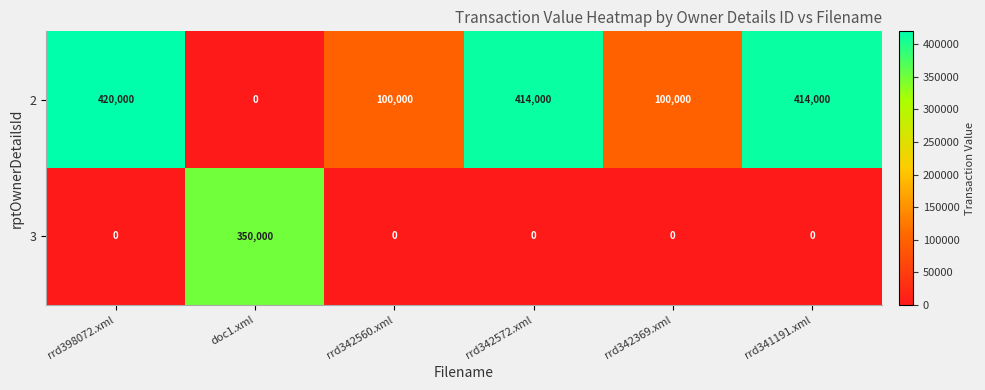

Rank the series by their average value, from lowest to highest.

3, 2